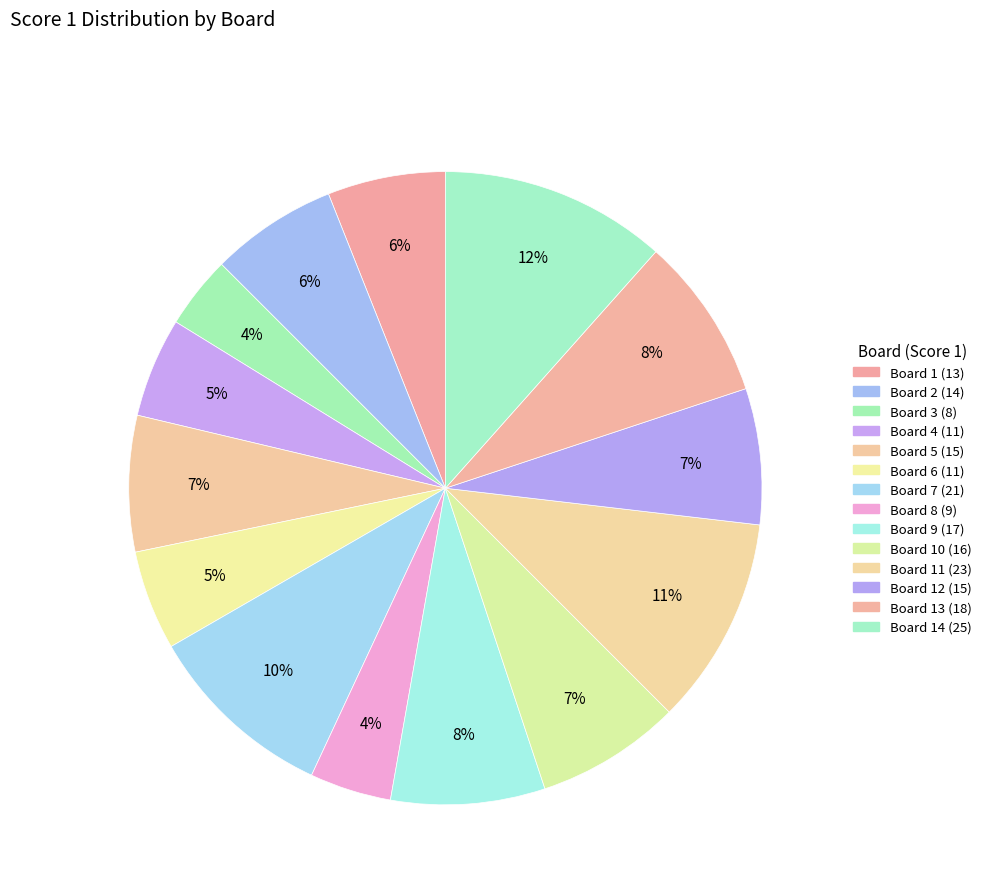

Is there a majority slice in this chart?

No